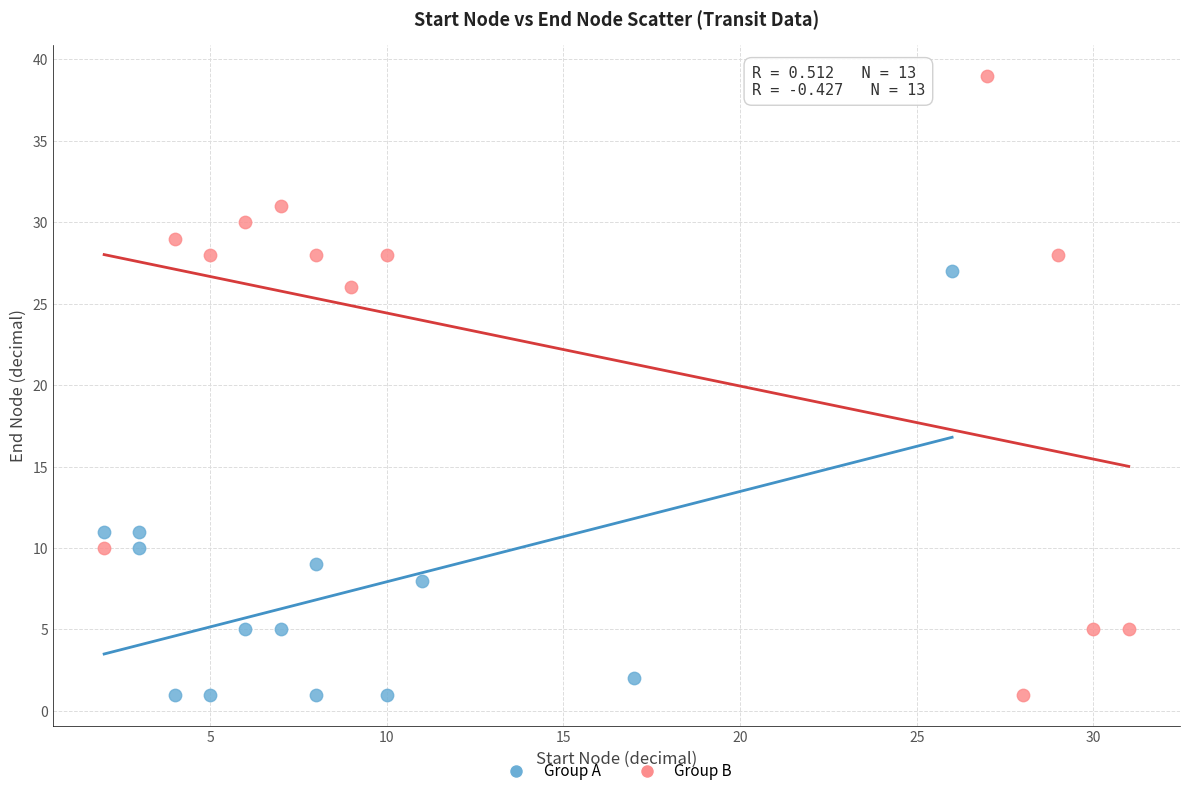

Which series reaches the maximum Y coordinate?

Group B